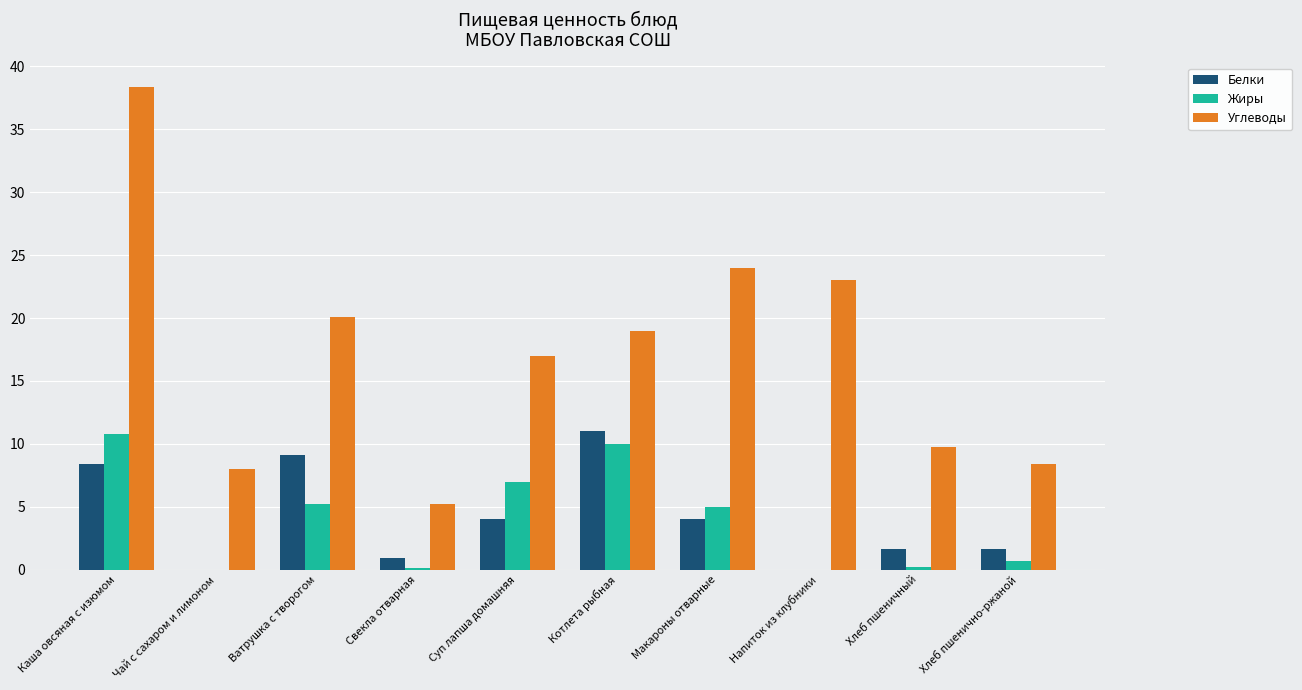

What is the sum of all Углеводы values?

172.9